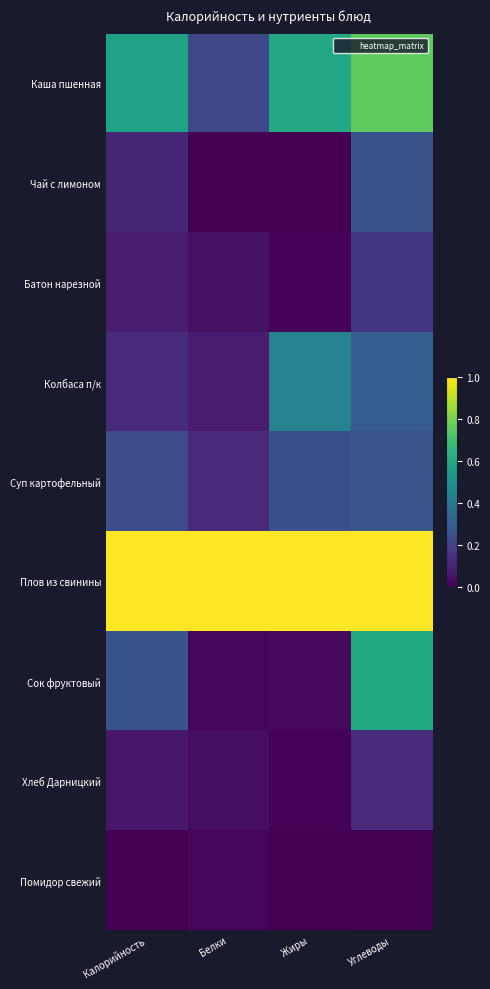

At how many categories does at least one series exceed 0?

4